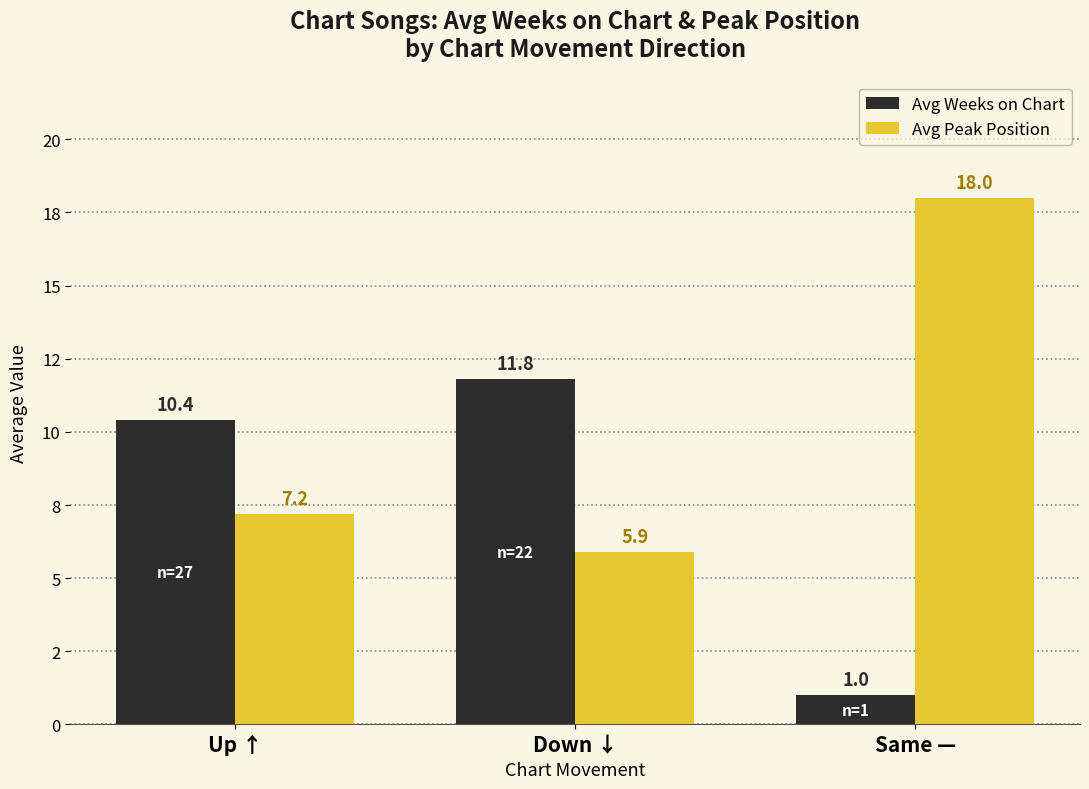

Is it true that Avg Peak Position equals 3.7 at Down ↓?

False